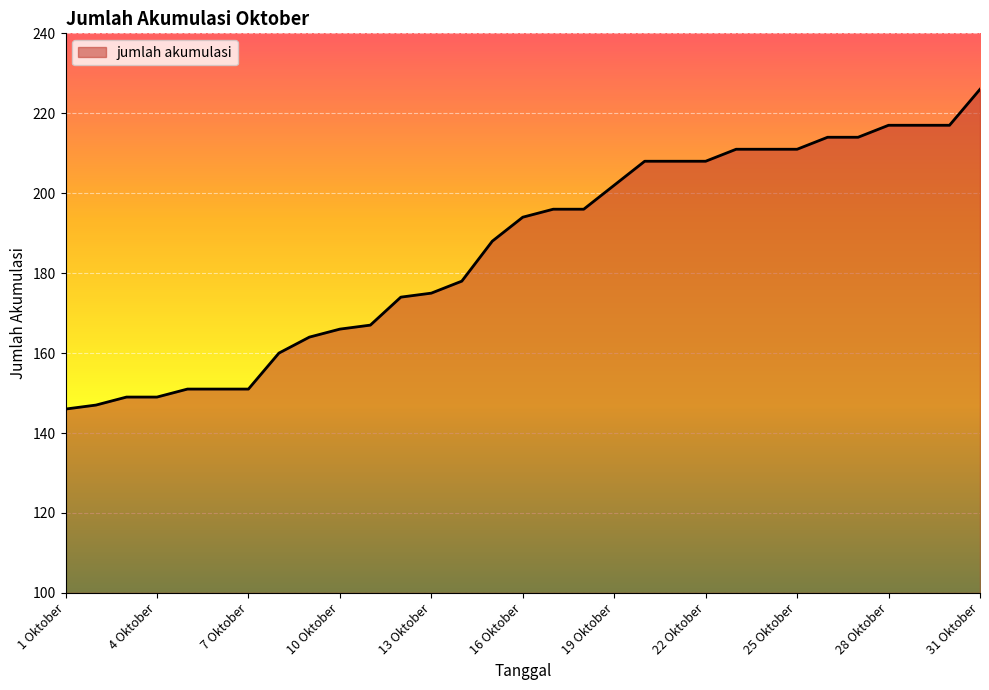

What is the greatest value displayed?

226